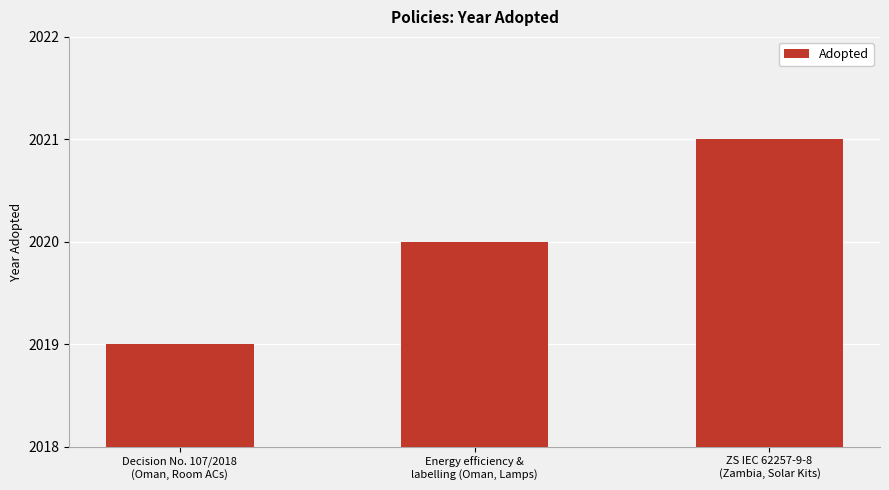

Rank the categories by value from lowest to highest.

Decision No. 107/2018
(Oman, Room ACs), Energy efficiency &
labelling (Oman, Lamps), ZS IEC 62257-9-8
(Zambia, Solar Kits)